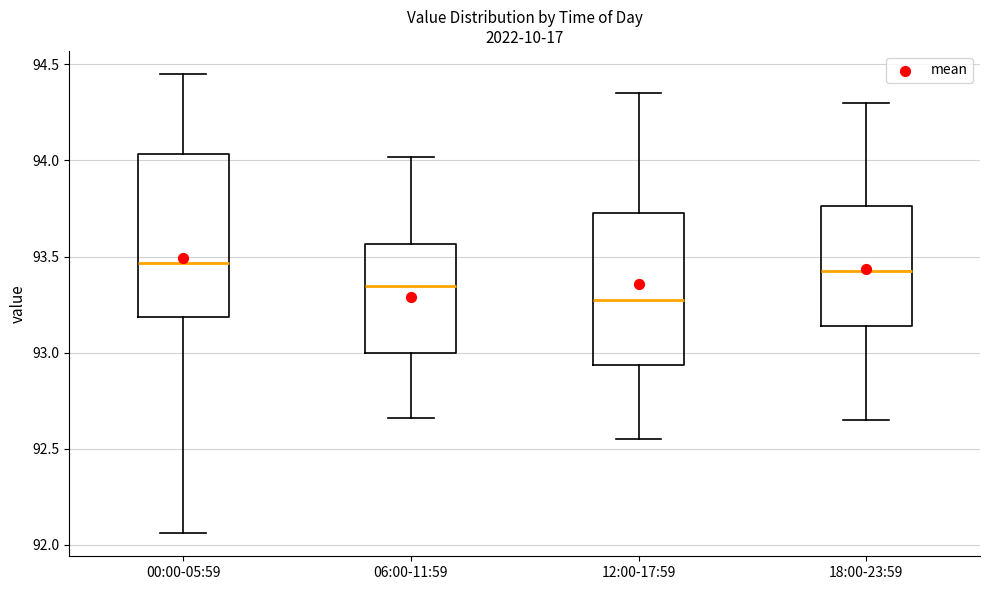

Where is the lower edge of the box for 06:00-11:59 on the y-axis? The values are not printed on the chart, so give them approximately, as read against the axis.

93.00